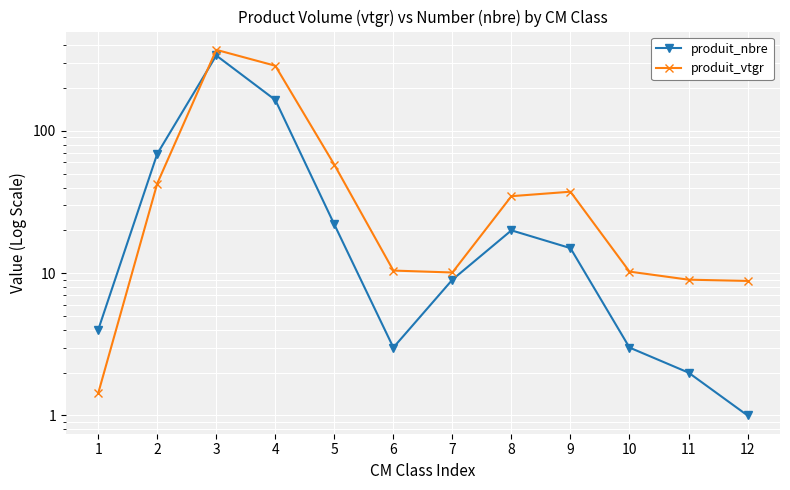

Which series ends up on top after the final intersection of produit_nbre and produit_vtgr?

produit_vtgr